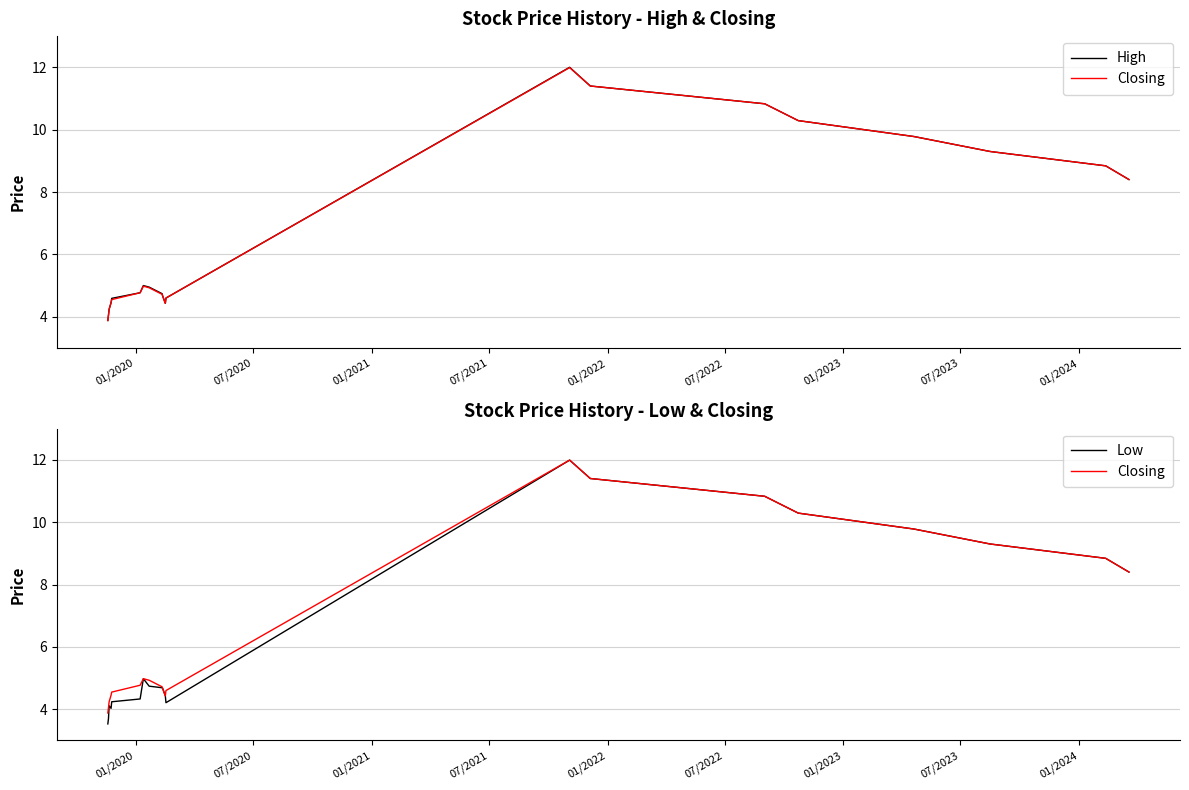

How many values in the Low series are below 4?

2